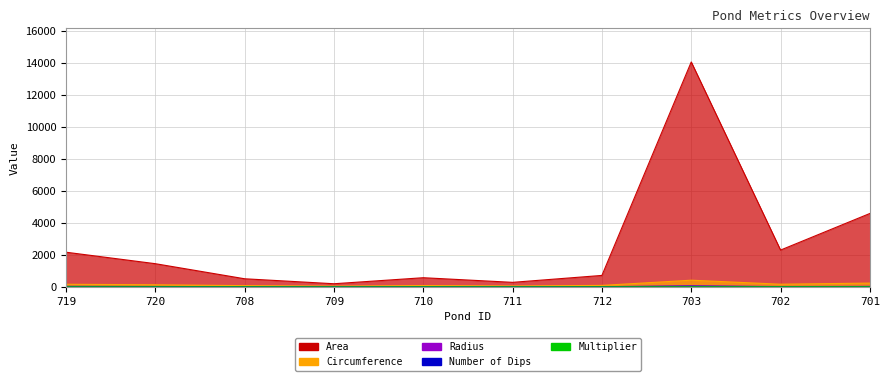

What is the difference between the Multiplier values at 708 and 703?

5.0